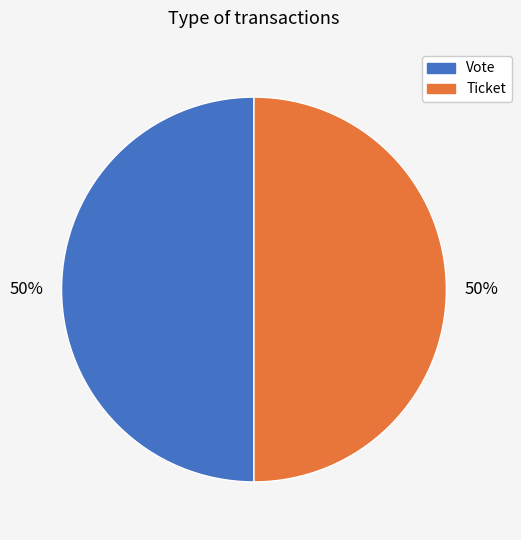

The Ticket slice represents 64% of the pie. True or false?

False